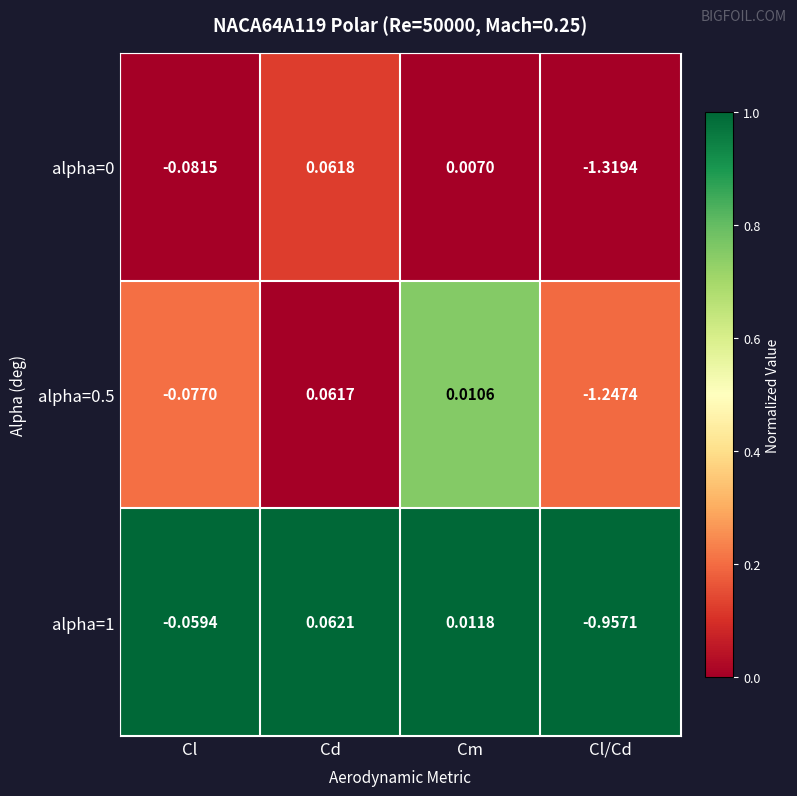

Is the value of alpha=1 at Cl/Cd greater than the value of alpha=0.5 at Cl/Cd?

Yes